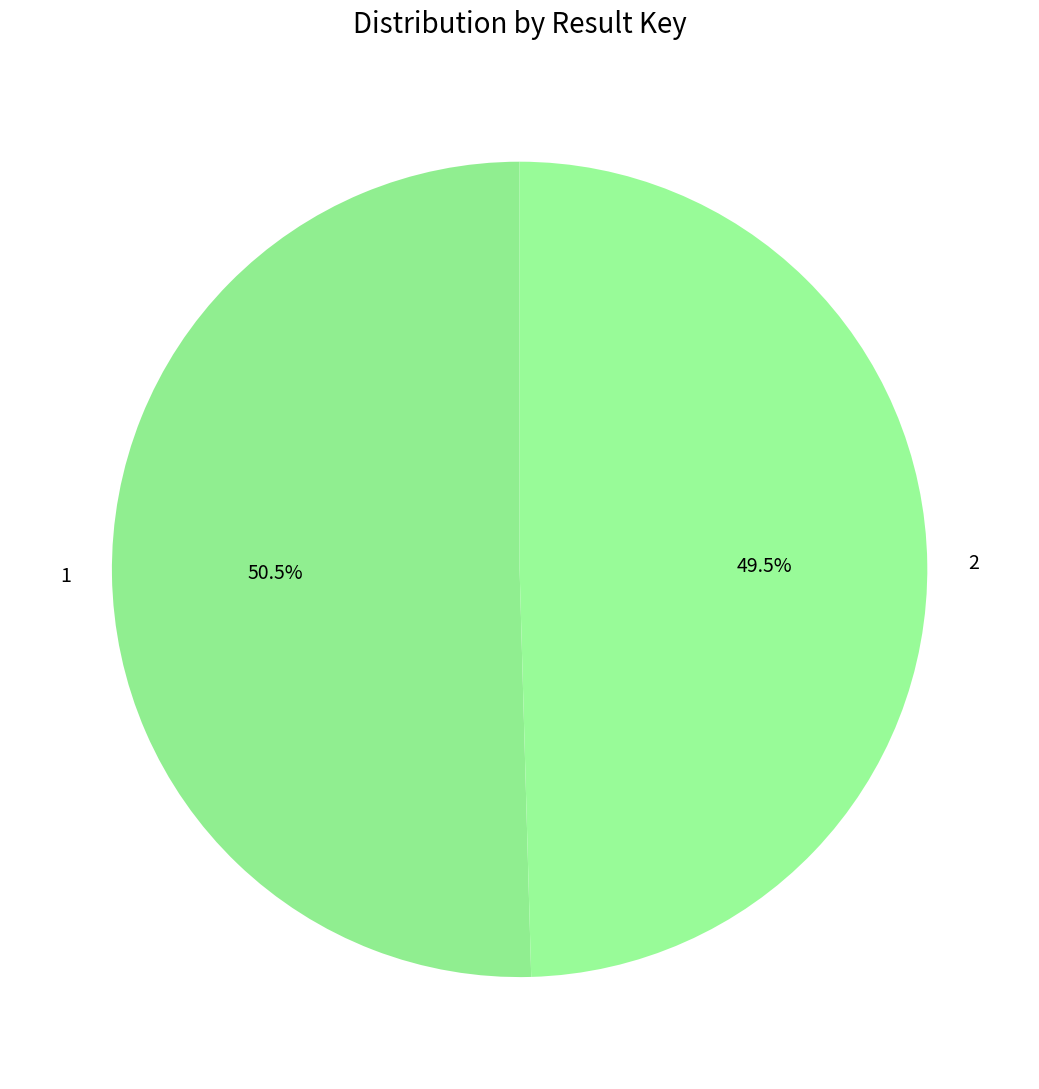

Which slice is the largest?

1